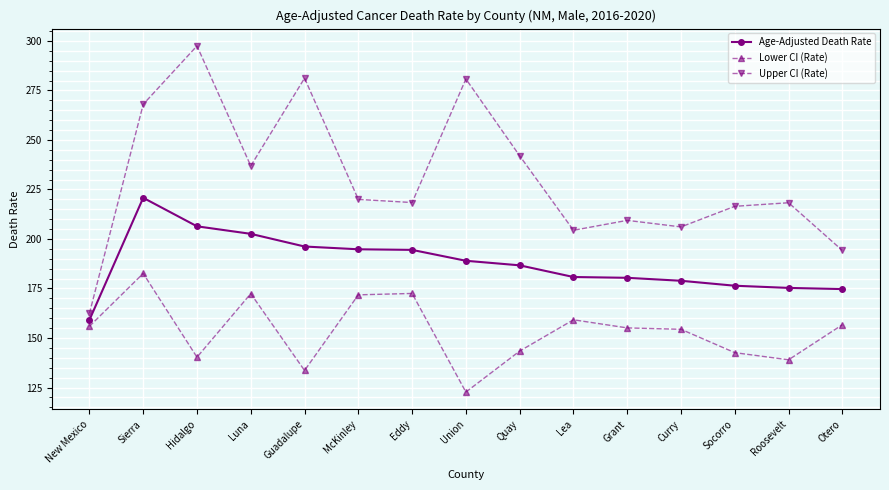

What is the label of the 2nd point from the right?

Roosevelt